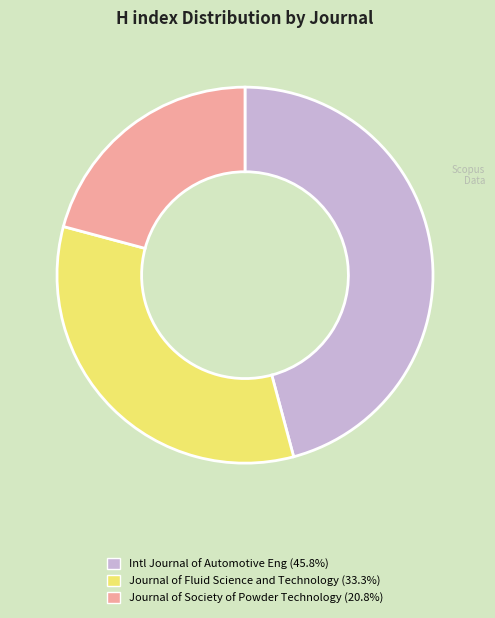

Is there a majority slice in this chart?

No